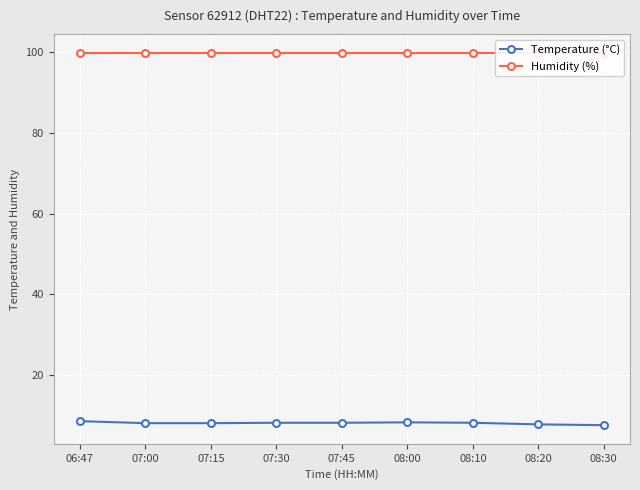

What is the value of the Temperature (°C) point at the 9th from the left?

7.5